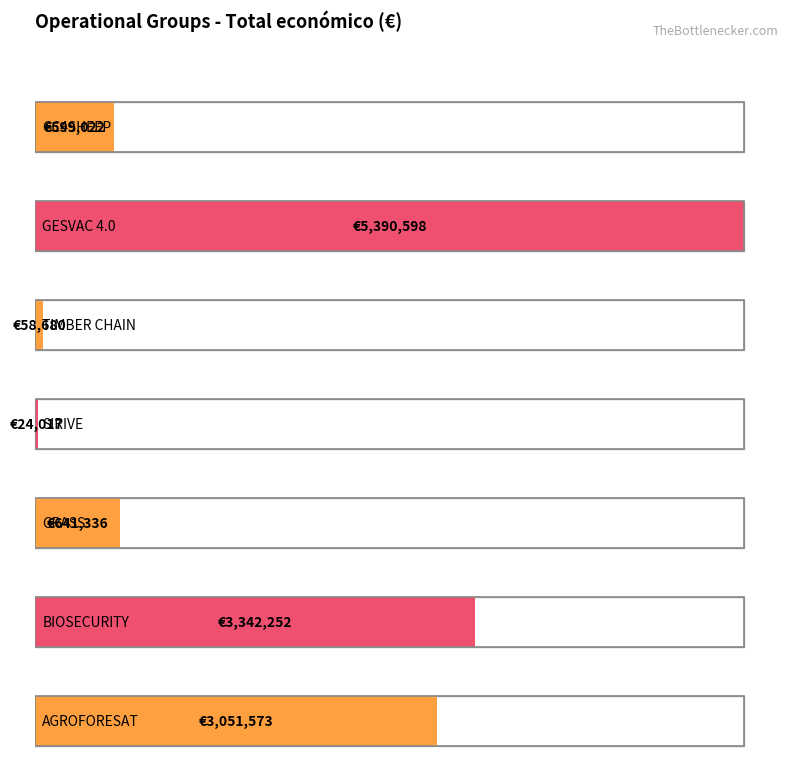

What is the label of the 1st bar from the right?

AGROFORESAT